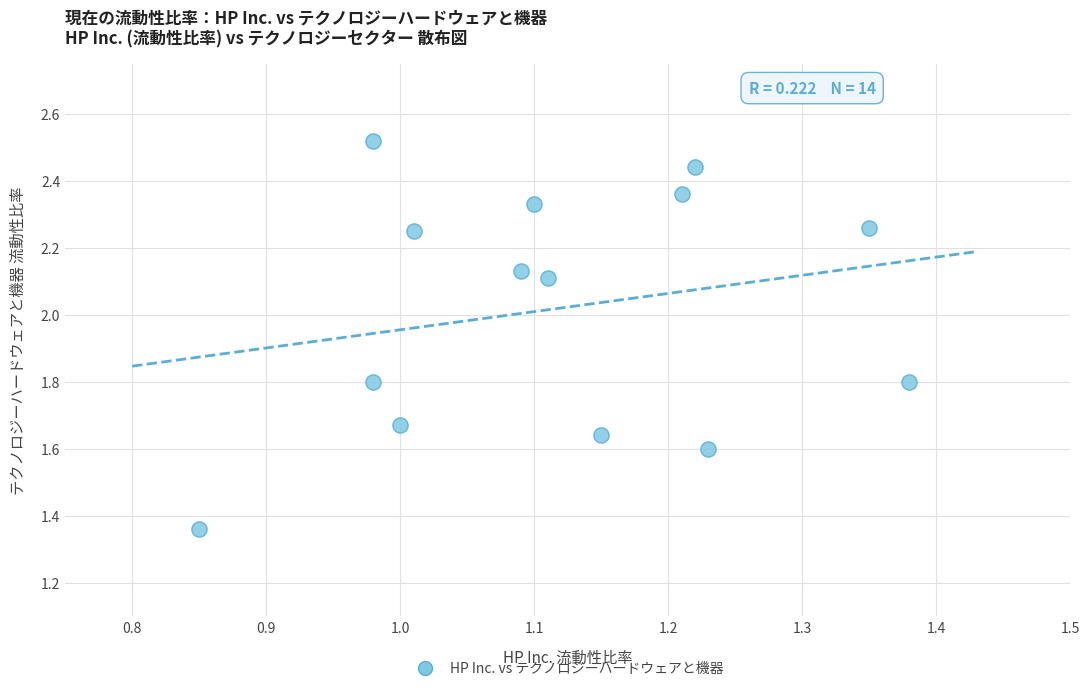

What is the range of Y values (max minus min)?

1.2